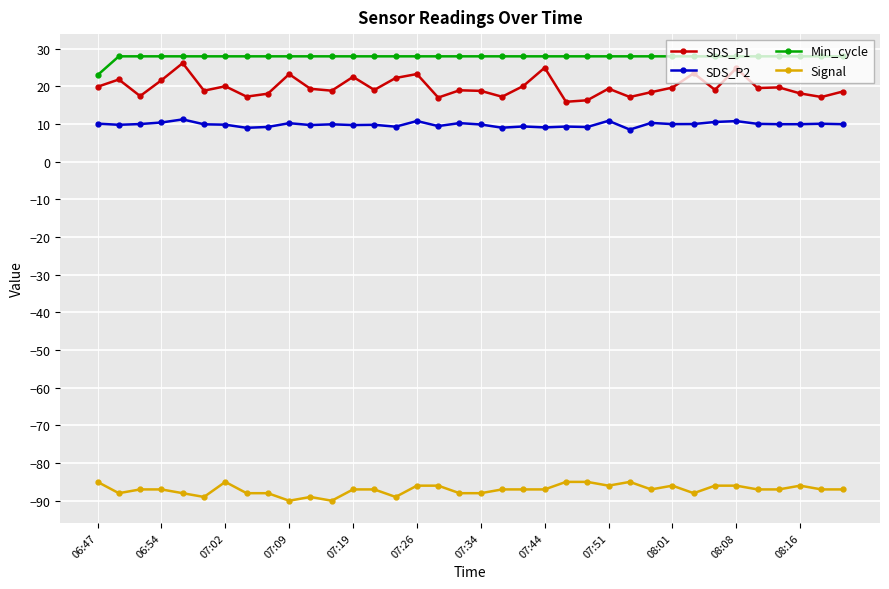

Rank the series by their maximum value, from lowest to highest.

Signal, SDS_P2, SDS_P1, Min_cycle